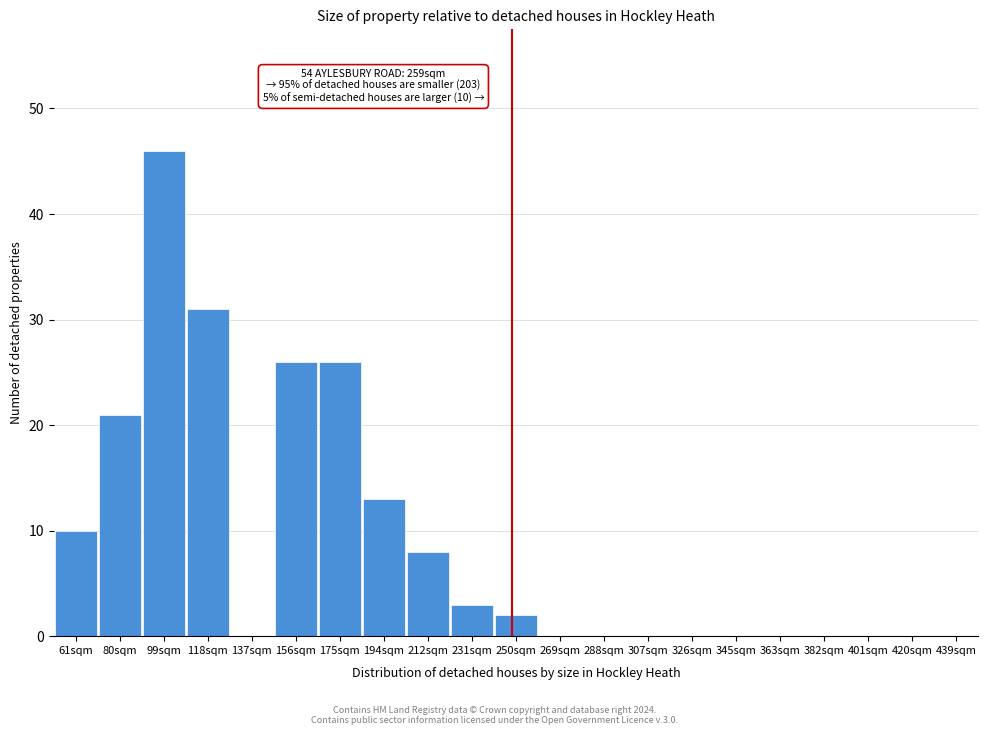

Reading left to right, list all the values displayed in this chart.

61sqm=10	80sqm=21	99sqm=46	118sqm=31	137sqm=0	156sqm=26	175sqm=26	194sqm=13	212sqm=8	231sqm=3	250sqm=2	269sqm=0	288sqm=0	307sqm=0	326sqm=0	345sqm=0	363sqm=0	382sqm=0	401sqm=0	420sqm=0